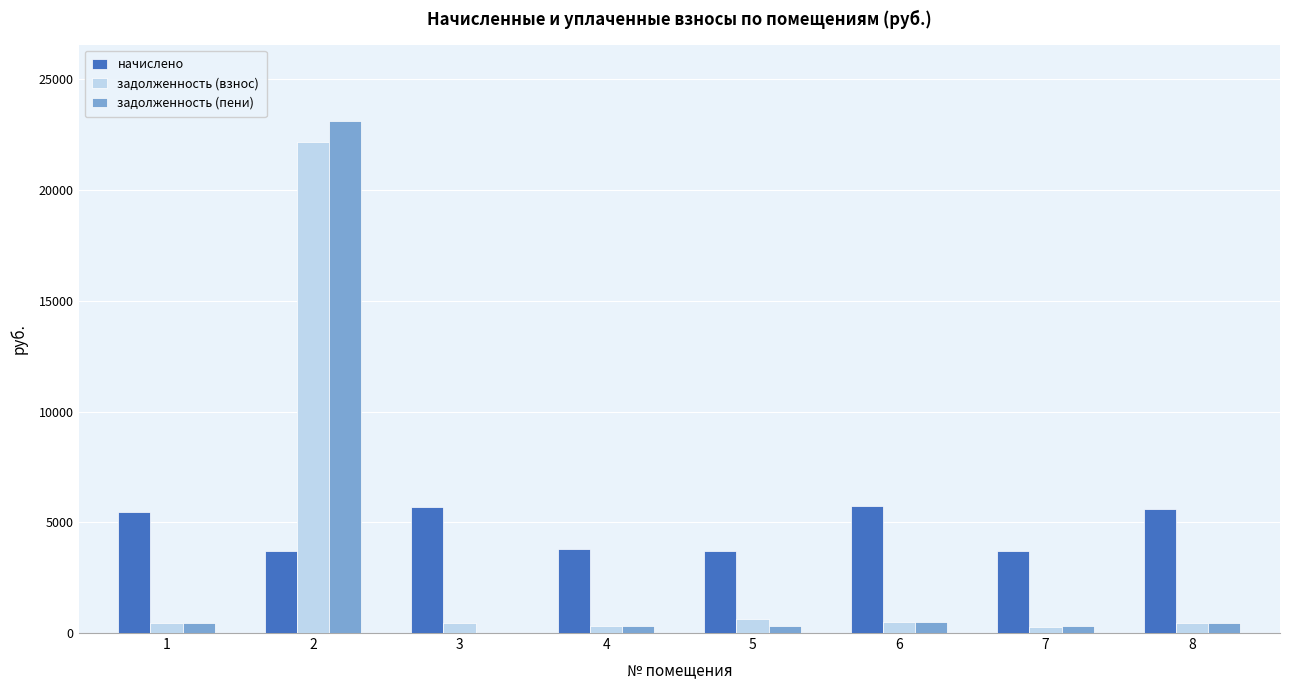

What is the spread (max minus min) of values at 3?

5694.0